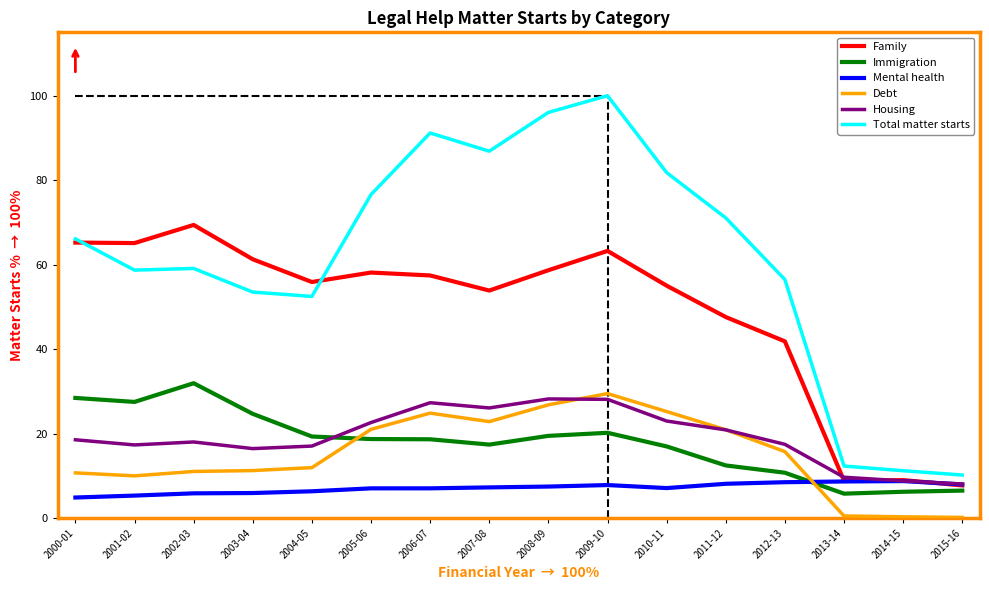

What position from the left is 2009-10?

10